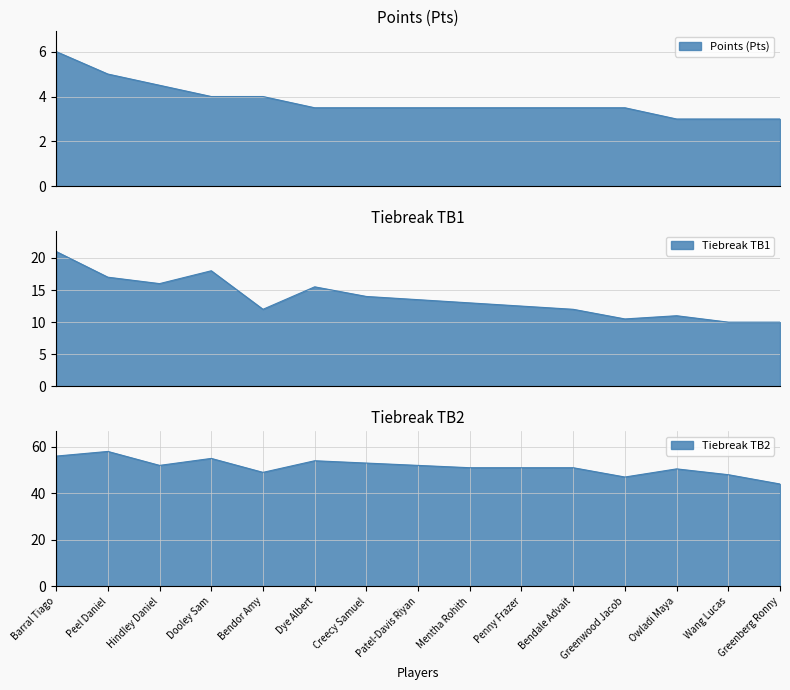

Reading right to left, extract all data points from this chart.

Pts: Greenberg Ronny=3.0	Wang Lucas=3.0	Owladi Maya=3.0	Greenwood Jacob=3.5	Bendale Advait=3.5	Penny Frazer=3.5	Mentha Rohith=3.5	Patel-Davis Riyan=3.5	Creecy Samuel=3.5	Dye Albert=3.5	Bendor Amy=4.0	Dooley Sam=4.0	Hindley Daniel=4.5	Peel Daniel=5.0	Barral Tiago=6.0
TB1: Greenberg Ronny=10.0	Wang Lucas=10.0	Owladi Maya=11.0	Greenwood Jacob=10.5	Bendale Advait=12.0	Penny Frazer=12.5	Mentha Rohith=13.0	Patel-Davis Riyan=13.5	Creecy Samuel=14.0	Dye Albert=15.5	Bendor Amy=12.0	Dooley Sam=18.0	Hindley Daniel=16.0	Peel Daniel=17.0	Barral Tiago=21.0
TB2: Greenberg Ronny=44.0	Wang Lucas=48.0	Owladi Maya=50.5	Greenwood Jacob=47.0	Bendale Advait=51.0	Penny Frazer=51.0	Mentha Rohith=51.0	Patel-Davis Riyan=52.0	Creecy Samuel=53.0	Dye Albert=54.0	Bendor Amy=49.0	Dooley Sam=55.0	Hindley Daniel=52.0	Peel Daniel=58.0	Barral Tiago=56.0